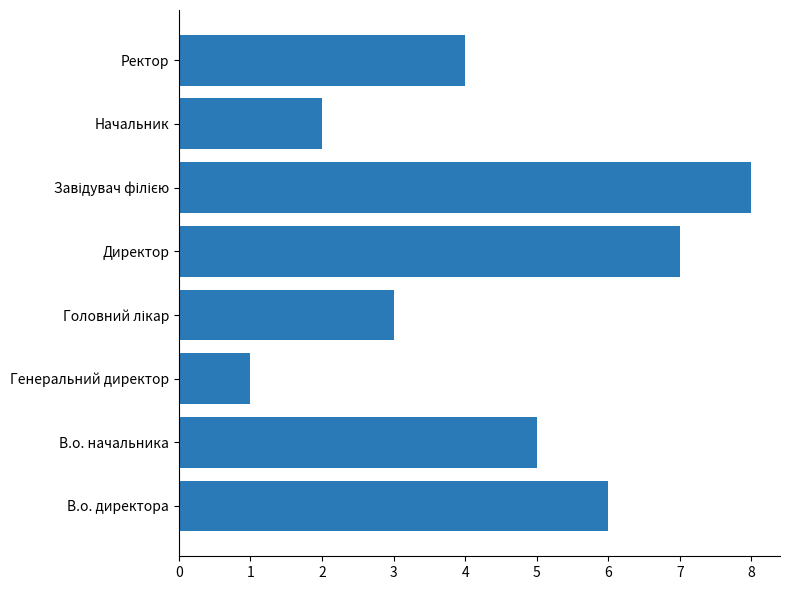

What is the maximum value shown in the chart?

8